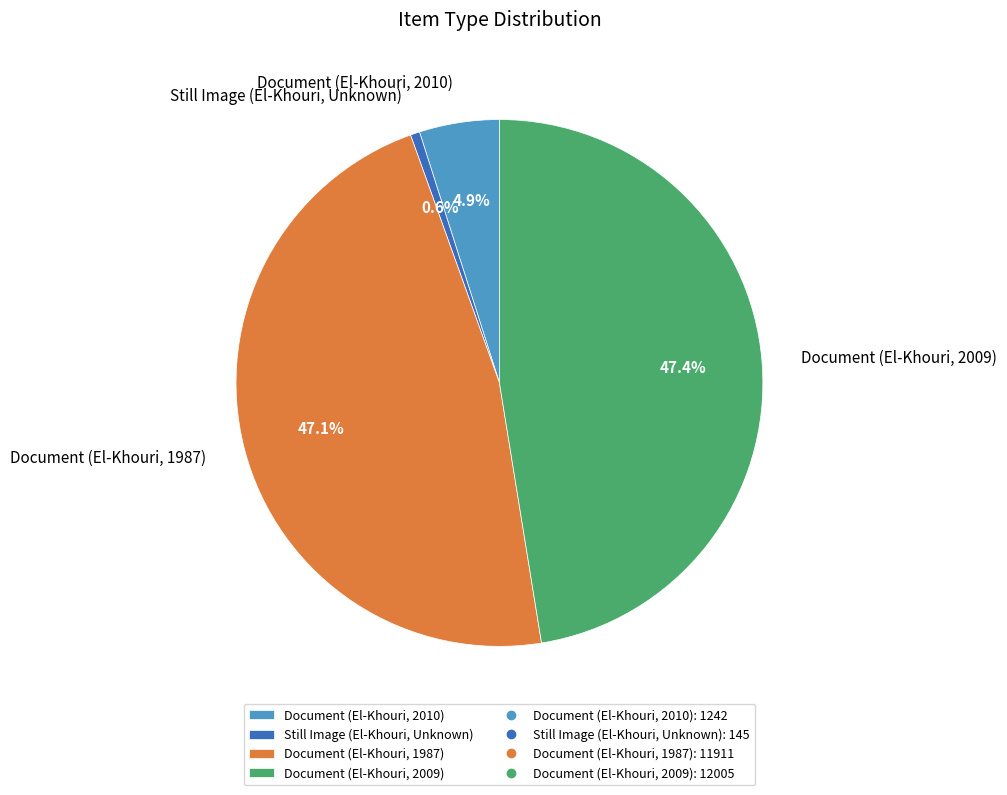

To the nearest percent, what percentage of the pie is Document (El-Khouri, 1987)?

47%